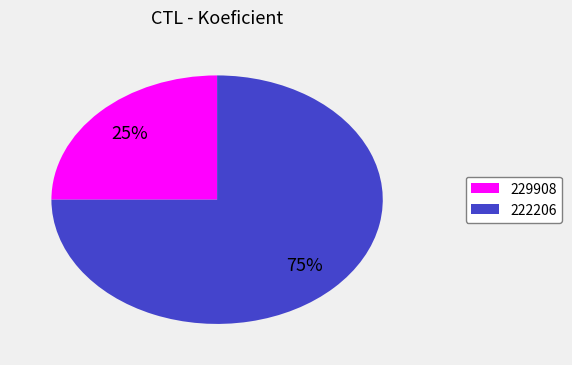

To the nearest percent, what percentage of the pie is 229908?

25%